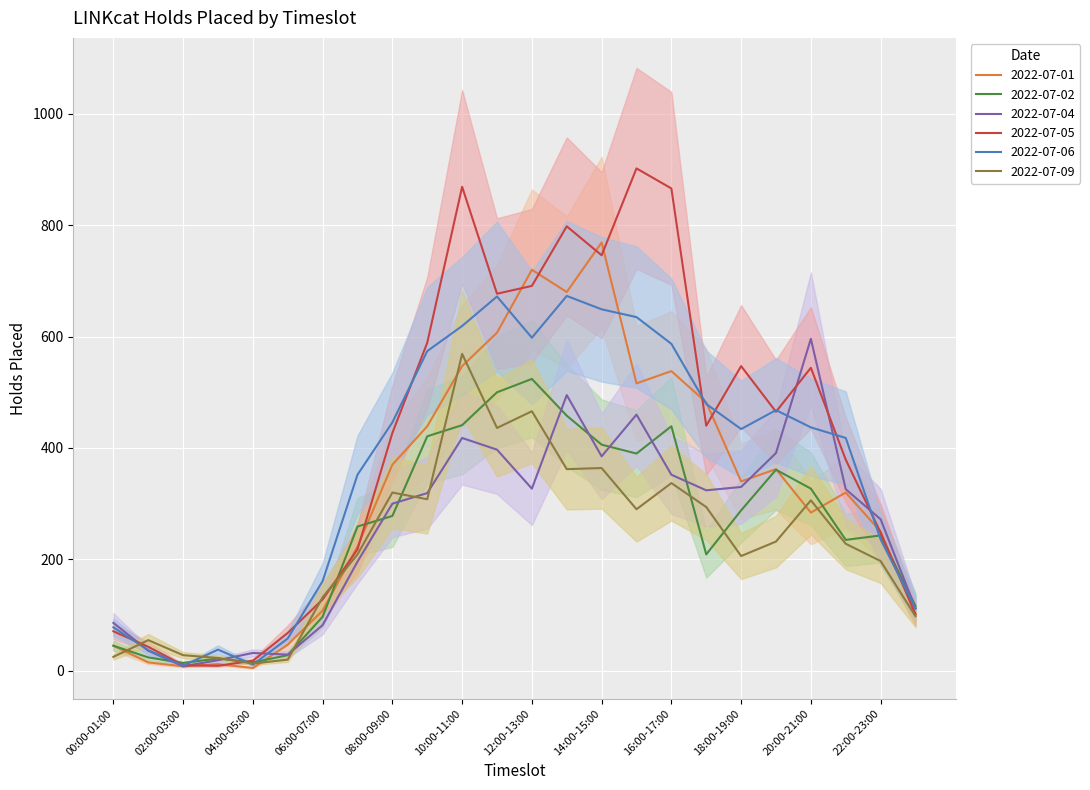

At which category is the sum across all series the highest?

13:00-14:00